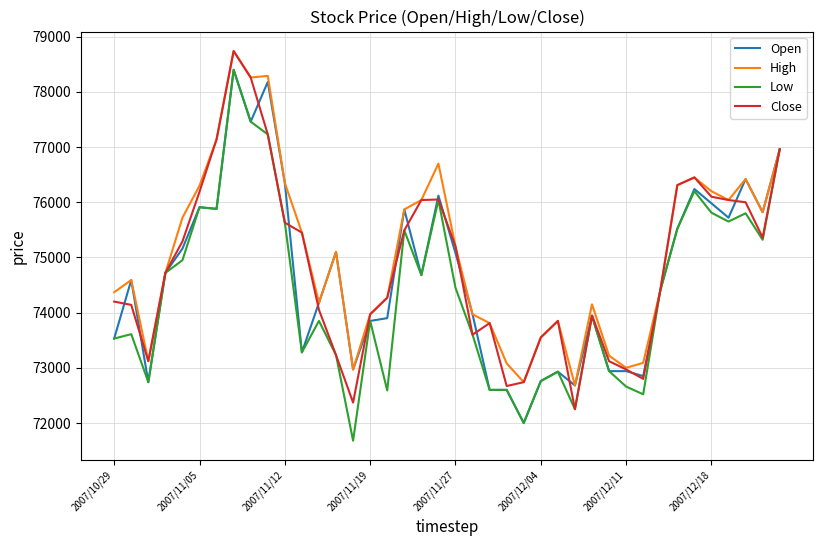

What is the minimum value for Low?

71680